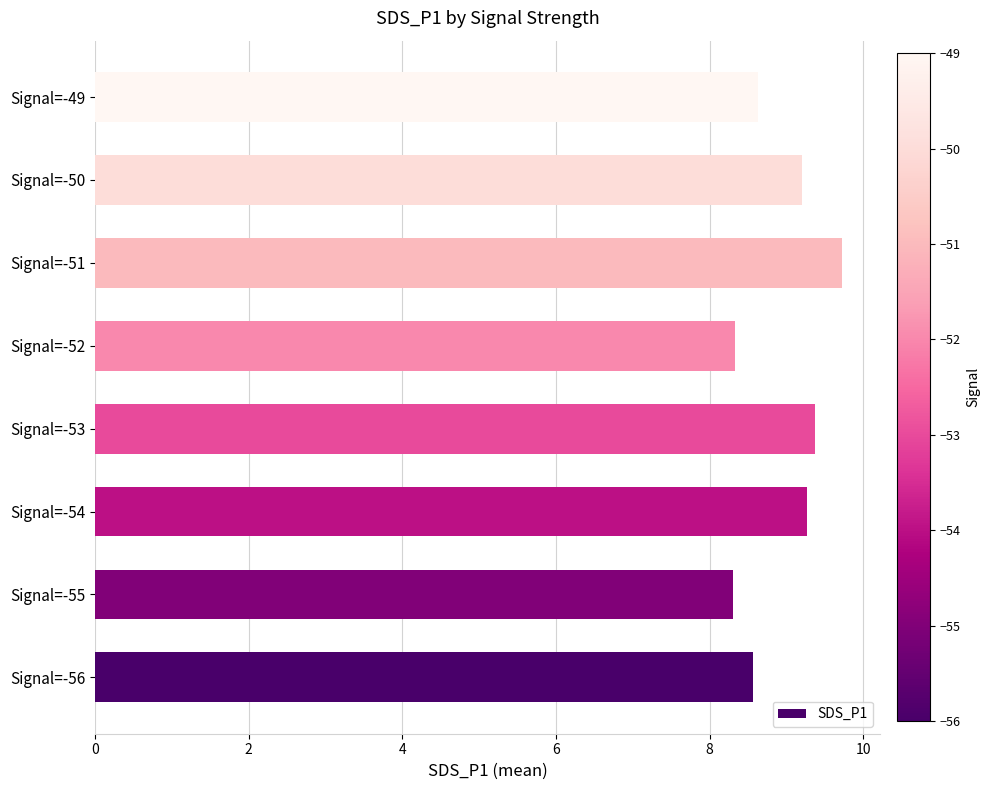

Is it true that the value at Signal=-50 is 4.2?

False